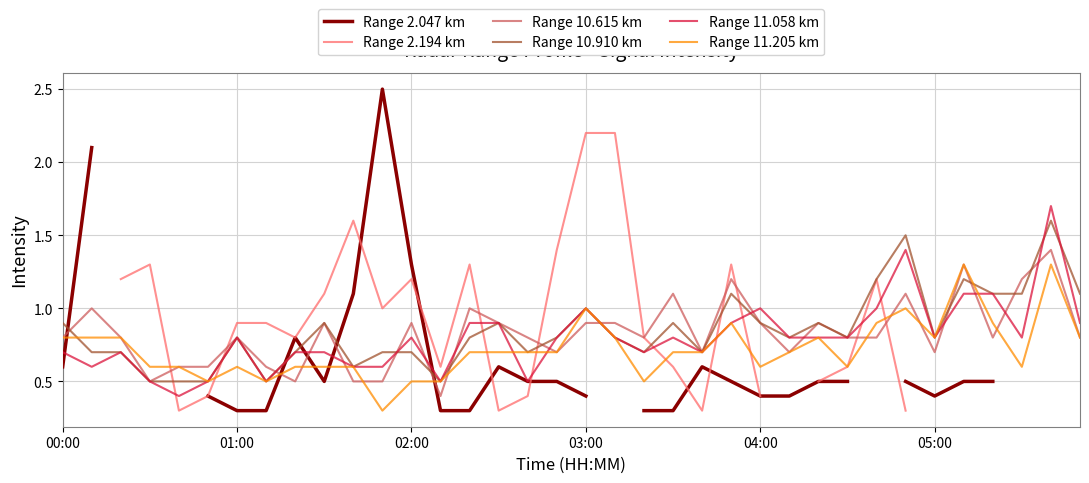

Is it true that Range 11.205 km equals 0.7 at 17?

True